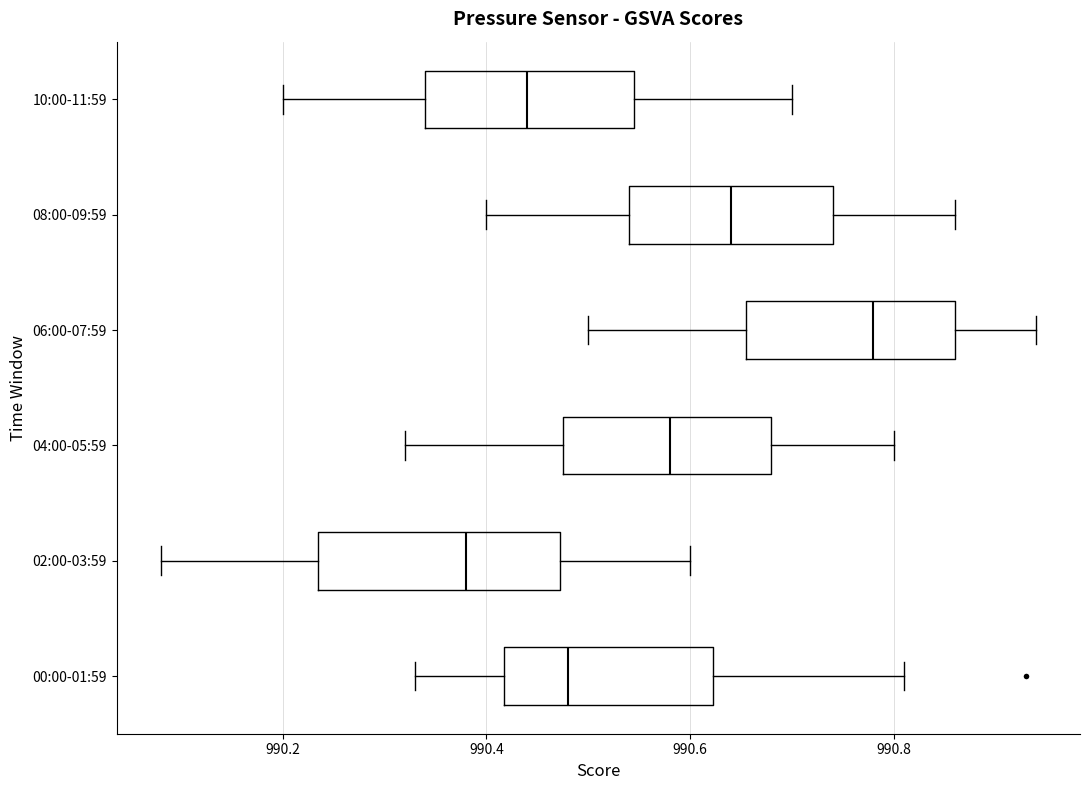

Which box's median line is the furthest to the right?

06:00-07:59